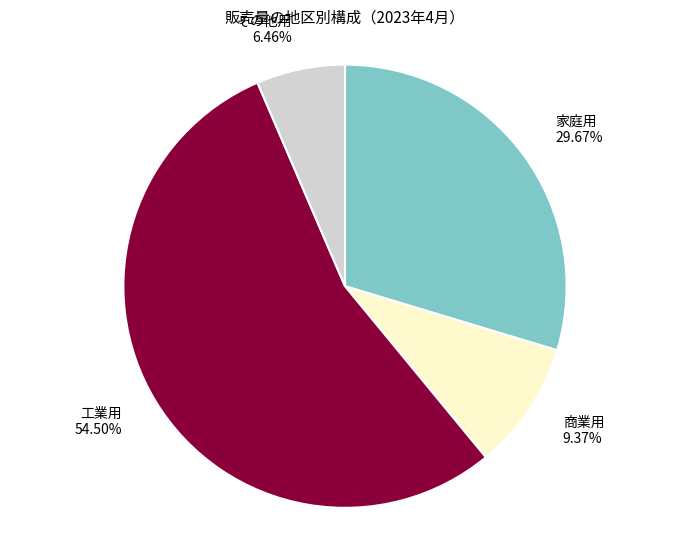

Which slice is the largest?

工業用